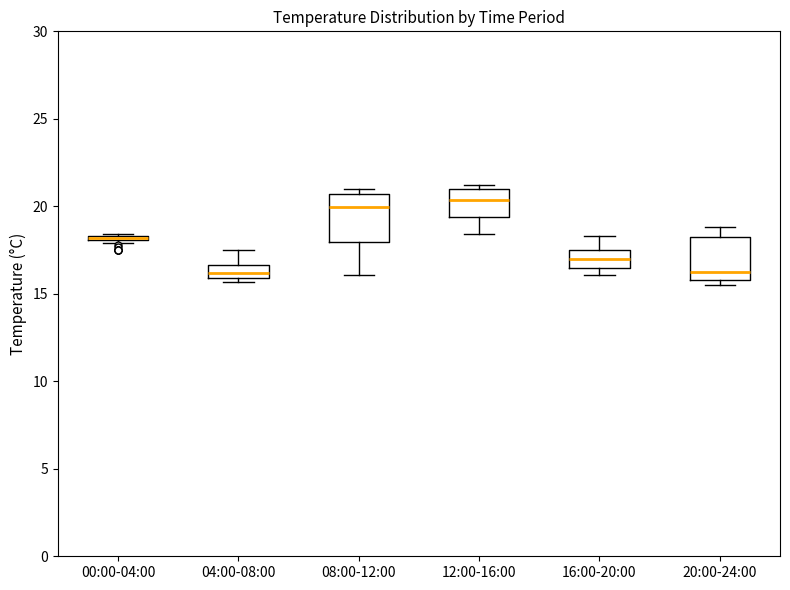

Where is the upper edge of the box for 00:00-04:00 on the y-axis? The values are not printed on the chart, so give them approximately, as read against the axis.

18.5